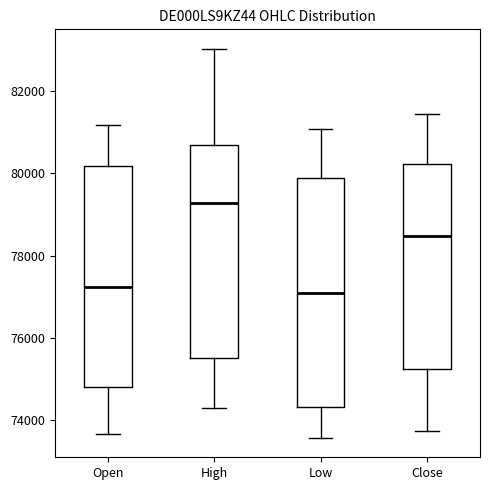

Reading left to right, transcribe this box plot: for each box, give where its median line is, the range the box spans, and where its two whiskers end, as read against the y-axis. The values are not printed on the chart, so give them approximately, as read against the axis.

Open: median 77200, box 74800 to 80200, whiskers 73600 to 81200
High: median 79200, box 75600 to 80600, whiskers 74200 to 83000
Low: median 77000, box 74400 to 79800, whiskers 73600 to 81000
Close: median 78400, box 75200 to 80200, whiskers 73800 to 81400